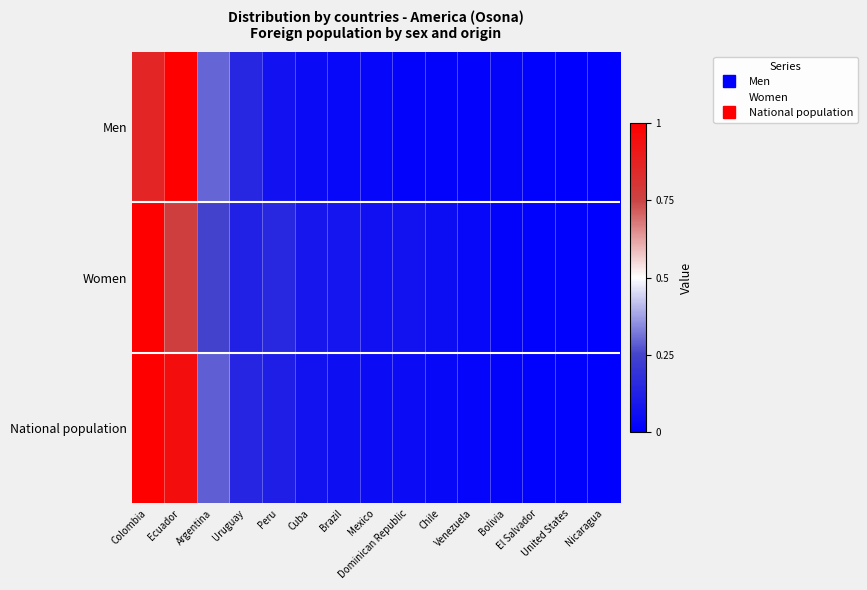

At which category is the sum across all series the highest?

Colombia